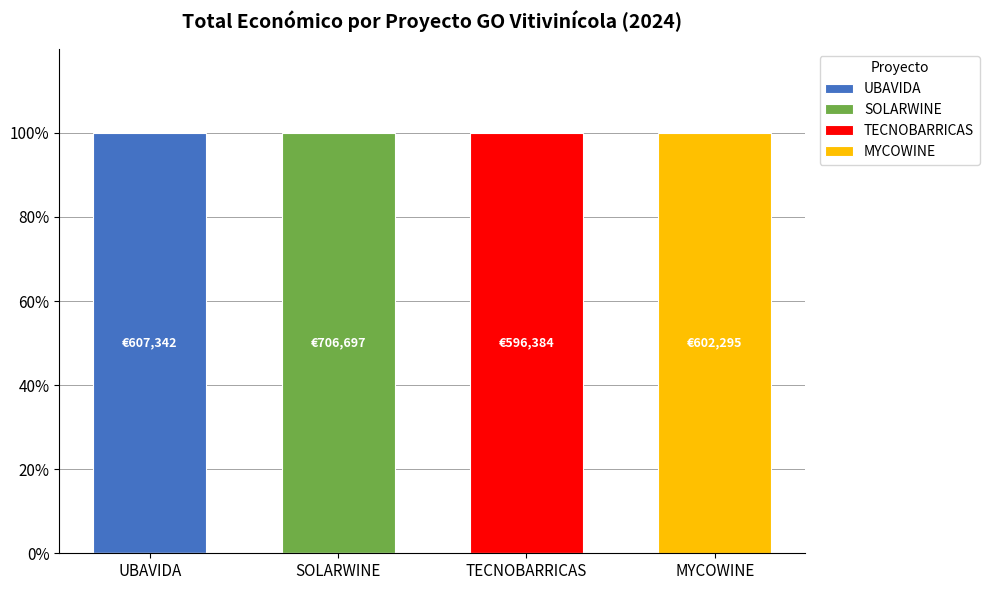

At how many categories does at least one series exceed 59?

4